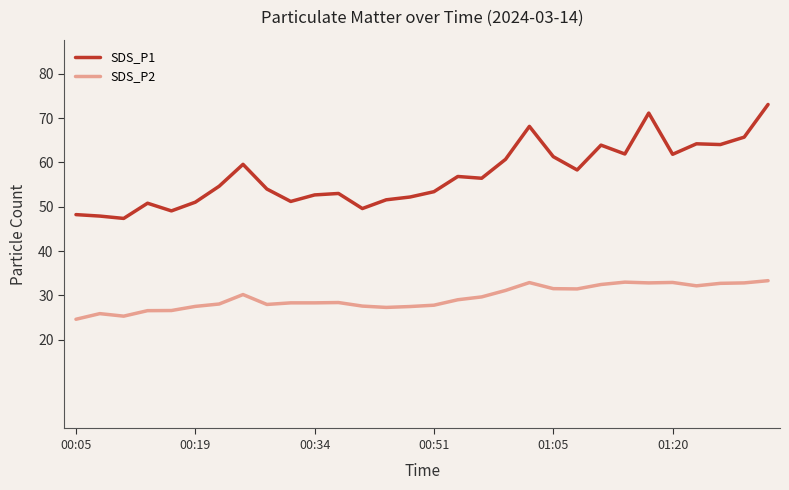

Which series has the largest range (max minus min)?

SDS_P1